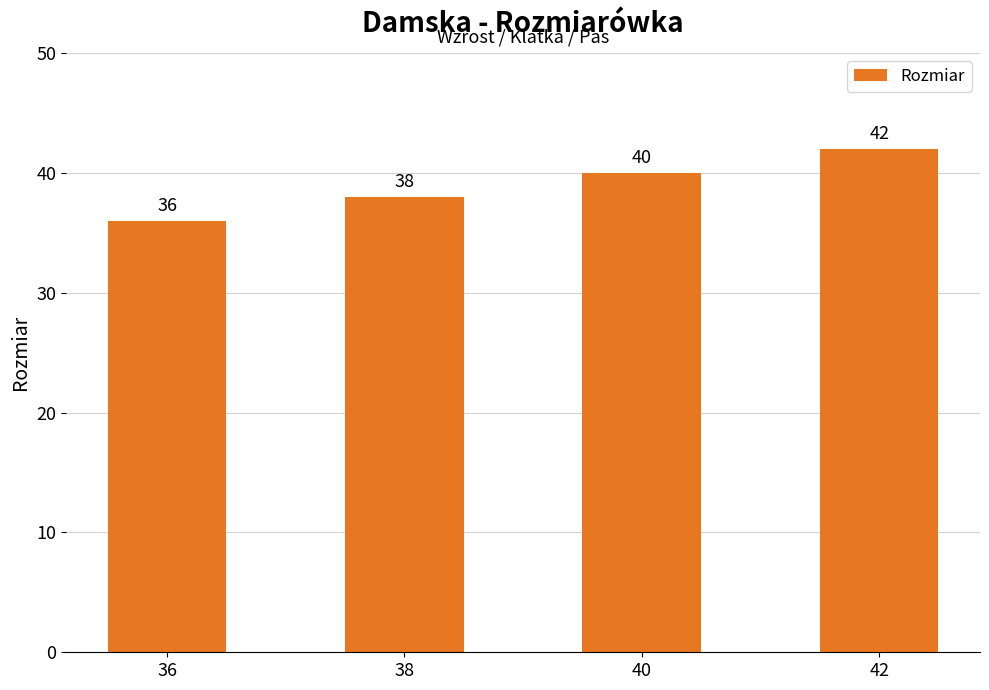

What is the value of the 4th bar from the left?

42